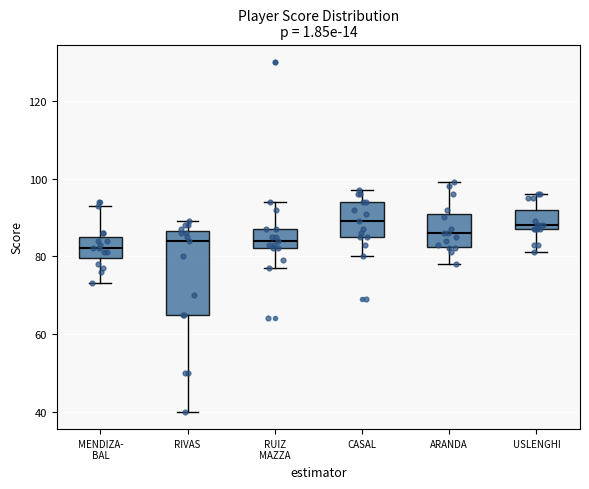

Which box is the tallest, from its lower edge to its upper edge?

RIVAS